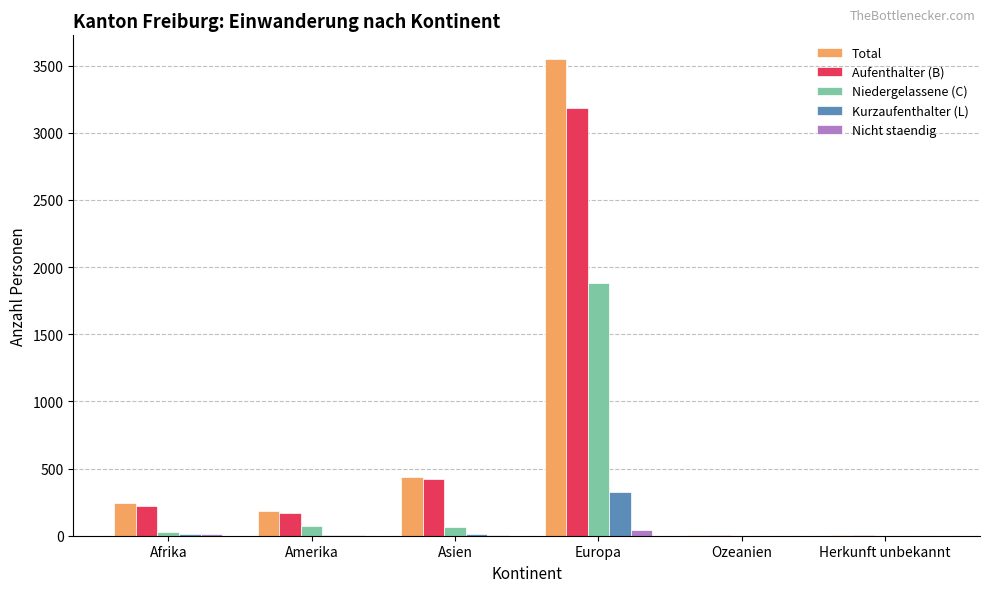

Is the value of Nicht staendig at Asien greater than the value of Aufenthalter (B) at Afrika?

No